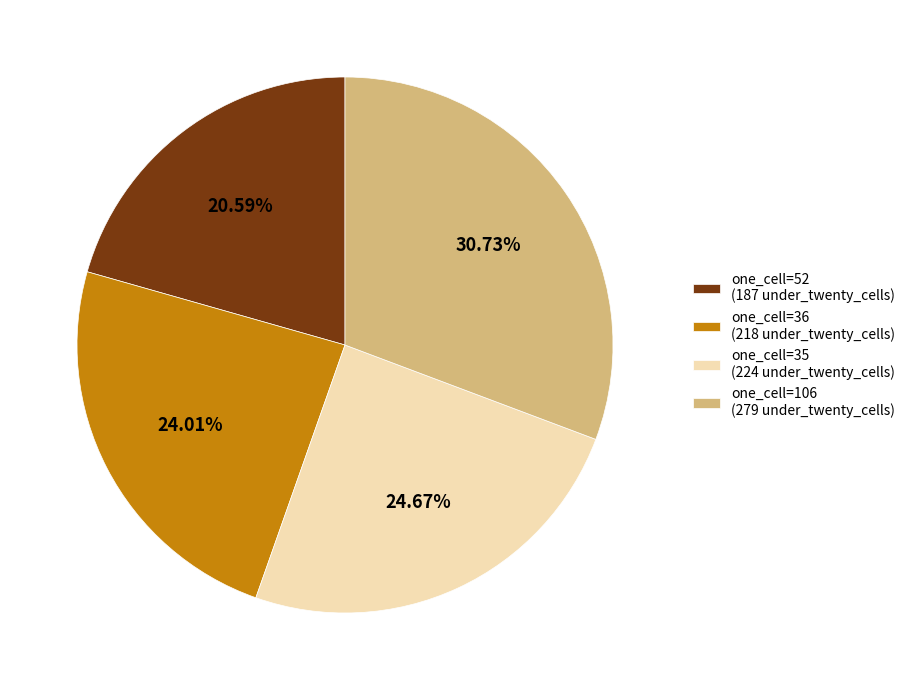

Count the number of slices in the pie.

4